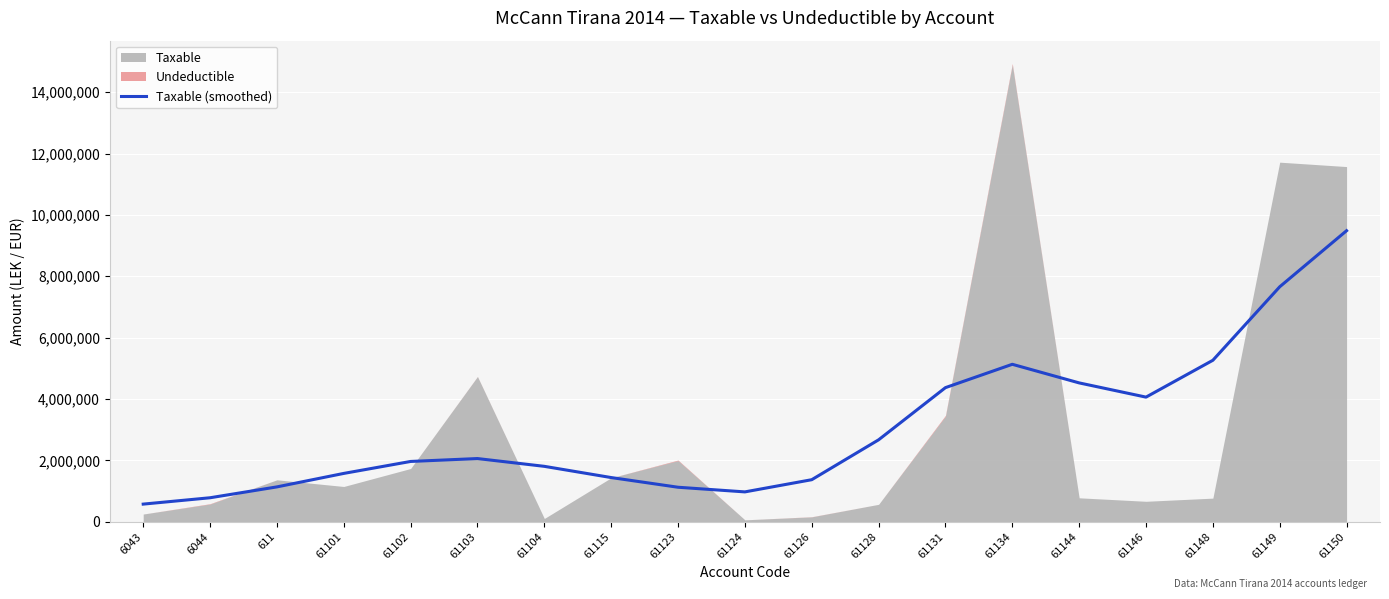

The chart shows a value of 309198.6 at 611. True or false?

False